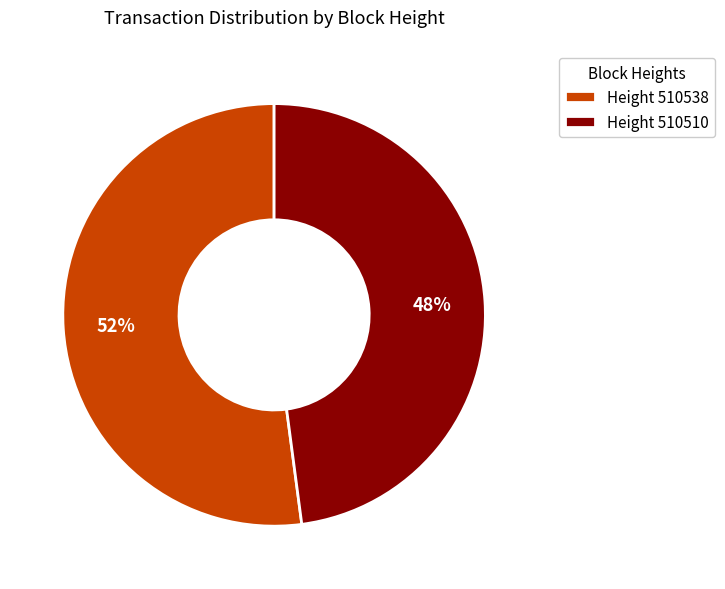

What is the ratio of the value at Height 510538 to the value at Height 510510?

1.1